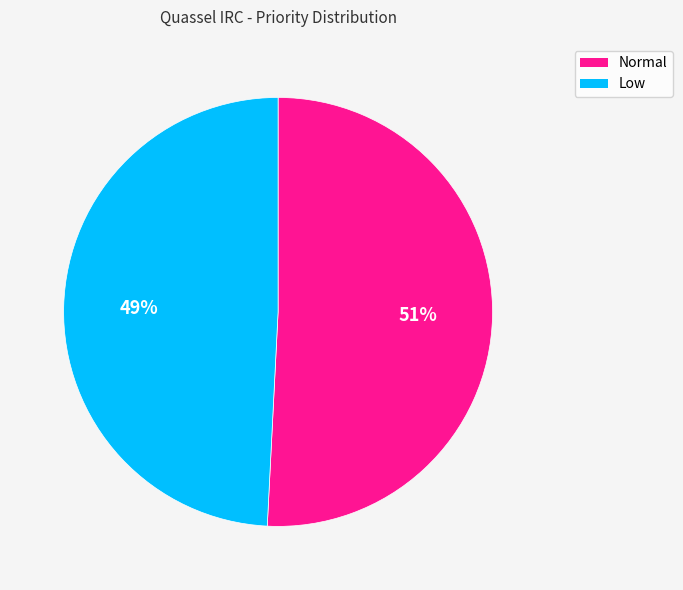

Does Normal represent more than half of the total?

Yes